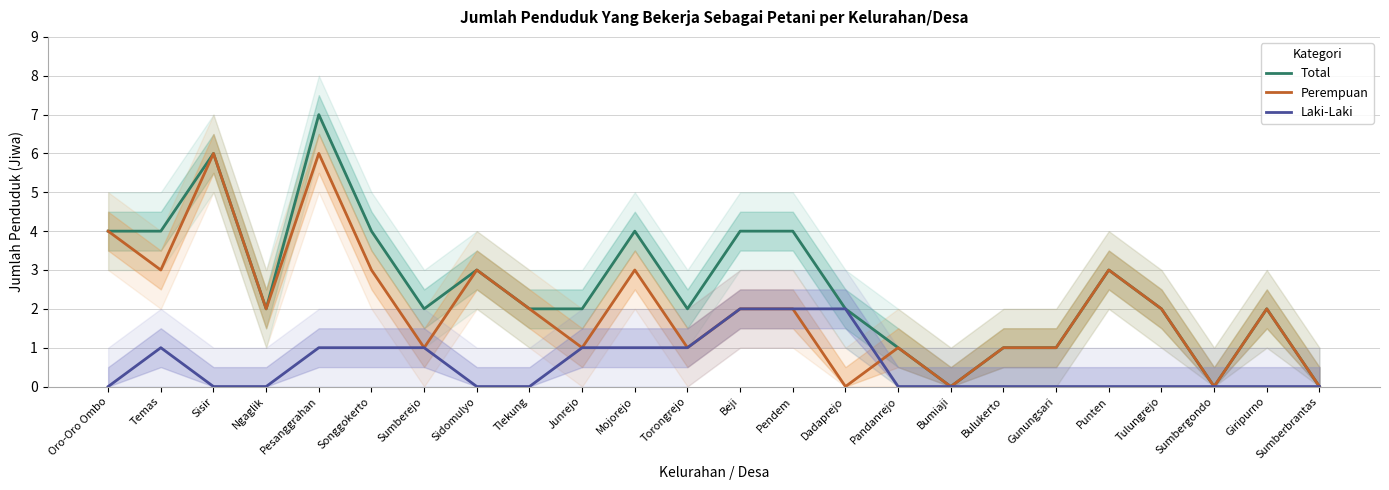

Does the chart have visible grid lines?

Yes